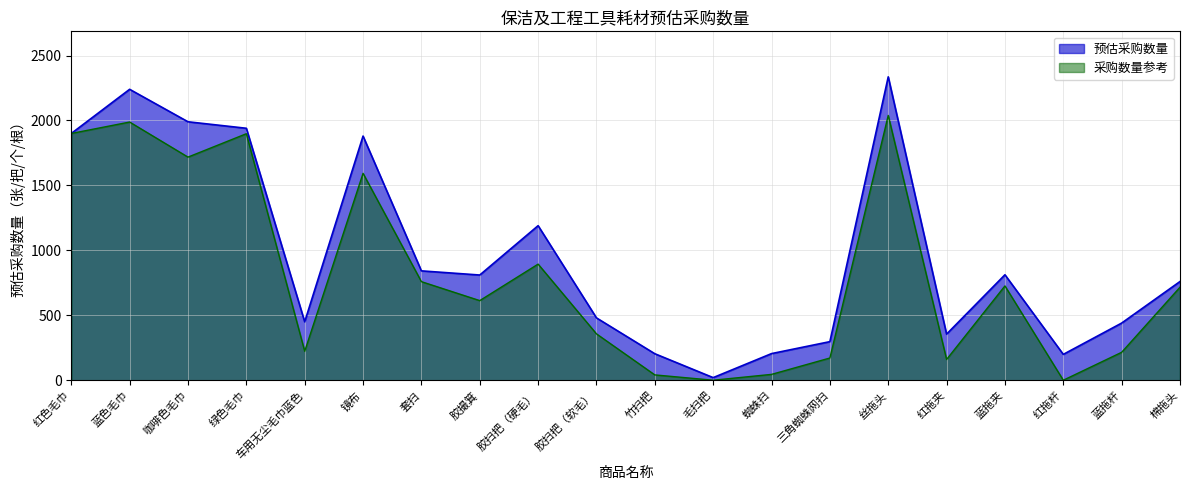

Which has a higher value, 蜘蛛扫 or 车用无尘毛巾蓝色?

车用无尘毛巾蓝色